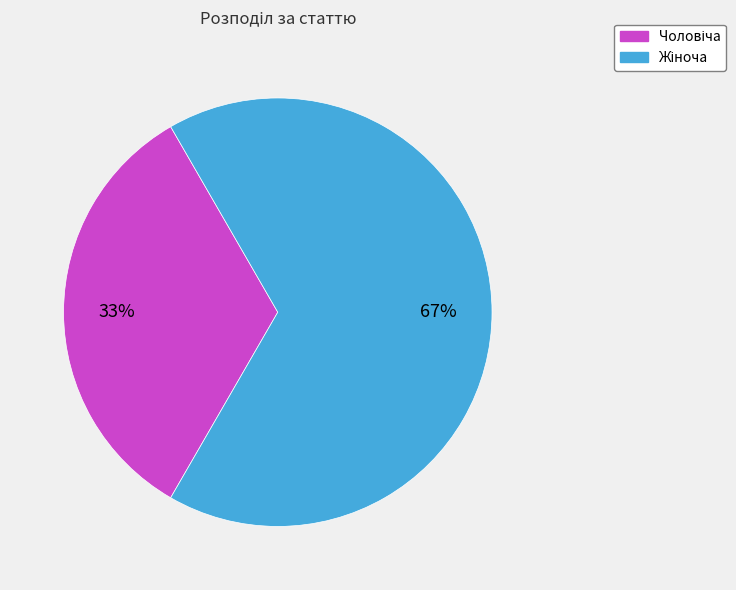

Is there a majority slice in this chart?

Yes